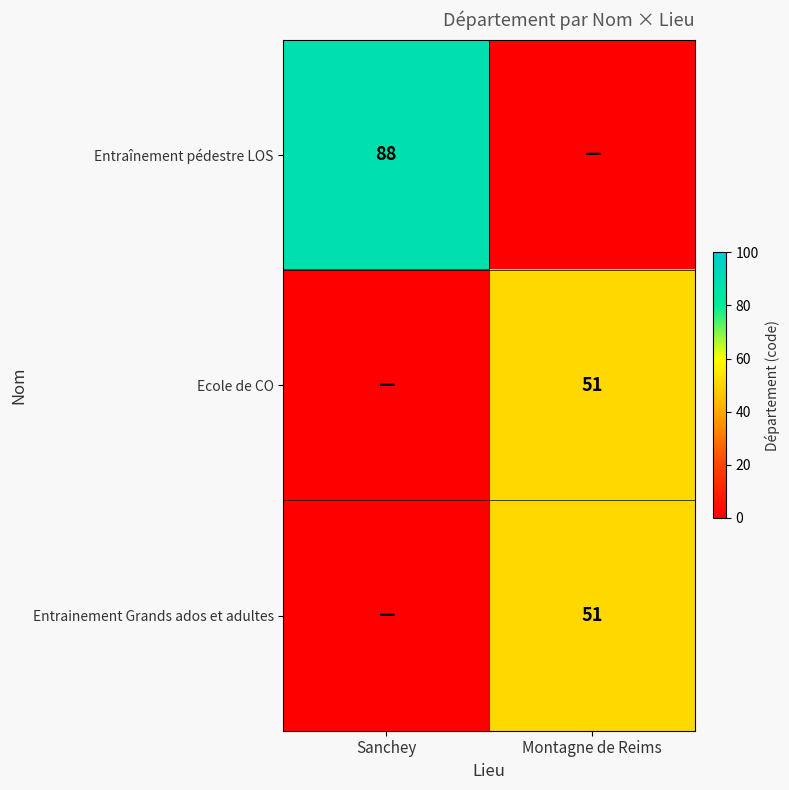

The Entraînement pédestre LOS series shows 88 at Sanchey. True or false?

True